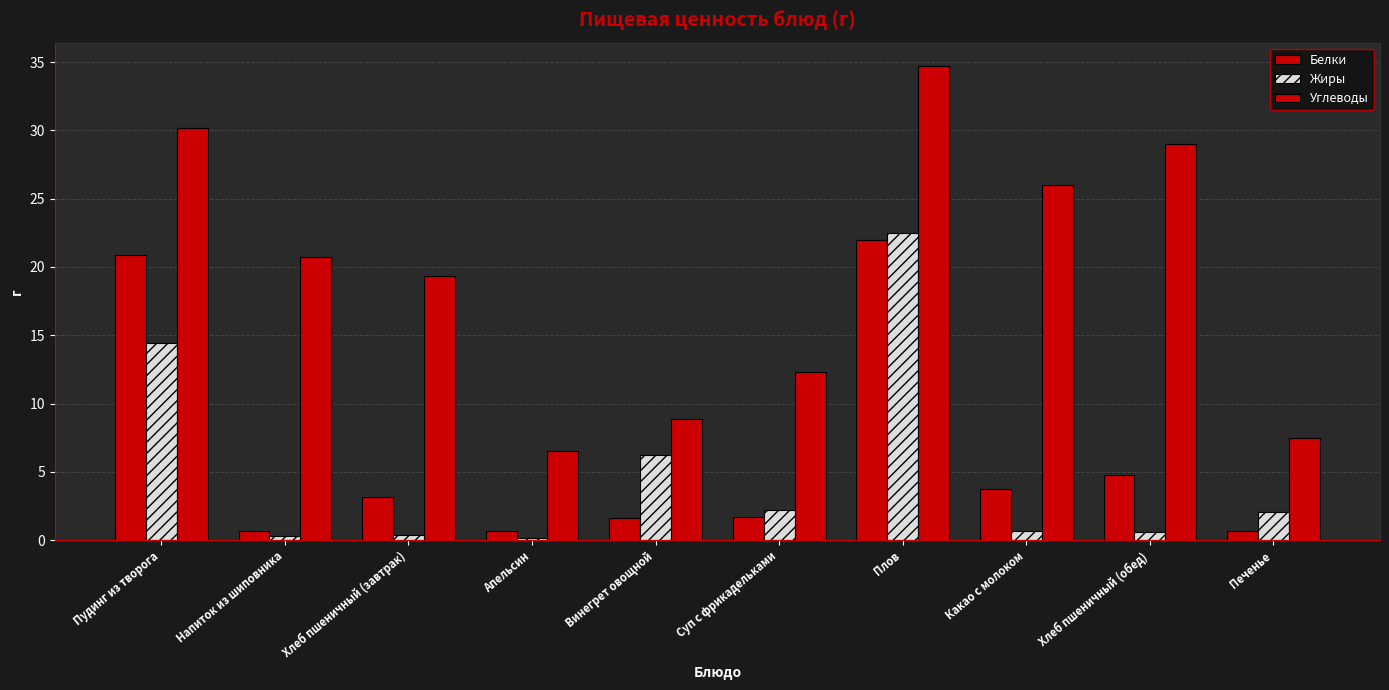

Reading left to right, list all the values displayed in this chart.

Белки: 20.9	0.7	3.2	0.6	1.6	1.7	22.0	3.8	4.7	0.7
Жиры: 14.4	0.3	0.4	0.1	6.2	2.2	22.5	0.7	0.6	2.1
Углеводы: 30.1	20.8	19.3	6.5	8.9	12.3	34.7	26.0	29.0	7.5